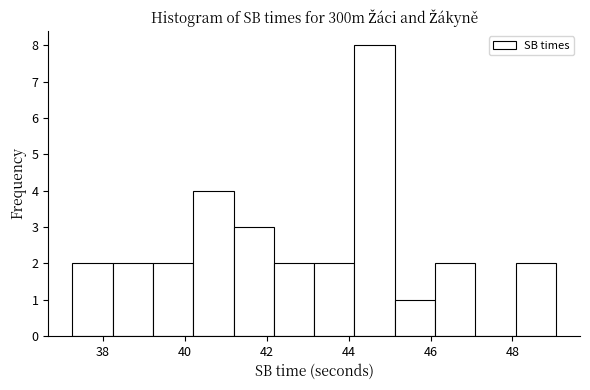

What is the height of the bar covering 48.0 to 49.0 on the x-axis? Neither the bar edges nor the heights are printed on the chart, so give them approximately, as read against the axes.

2